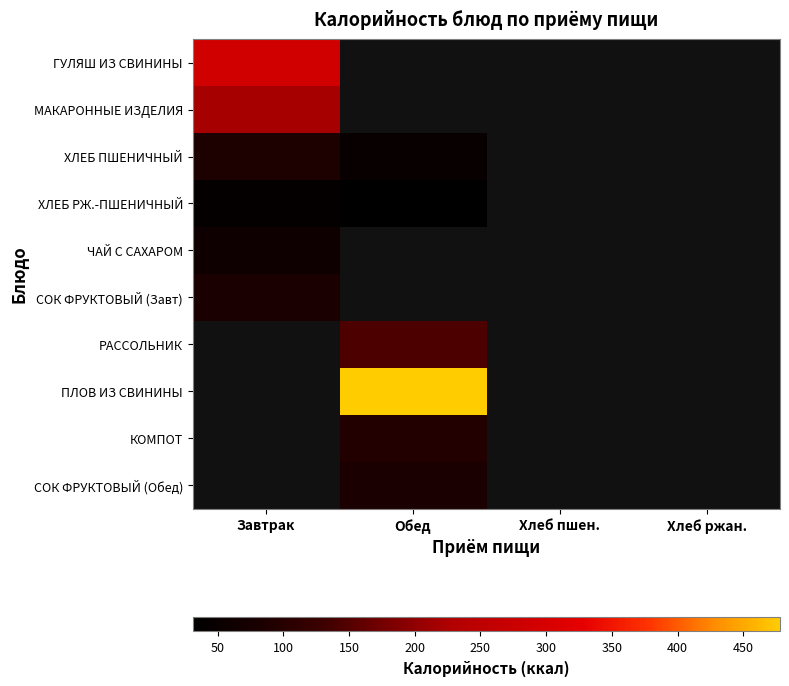

What is the smallest value displayed?

31.0